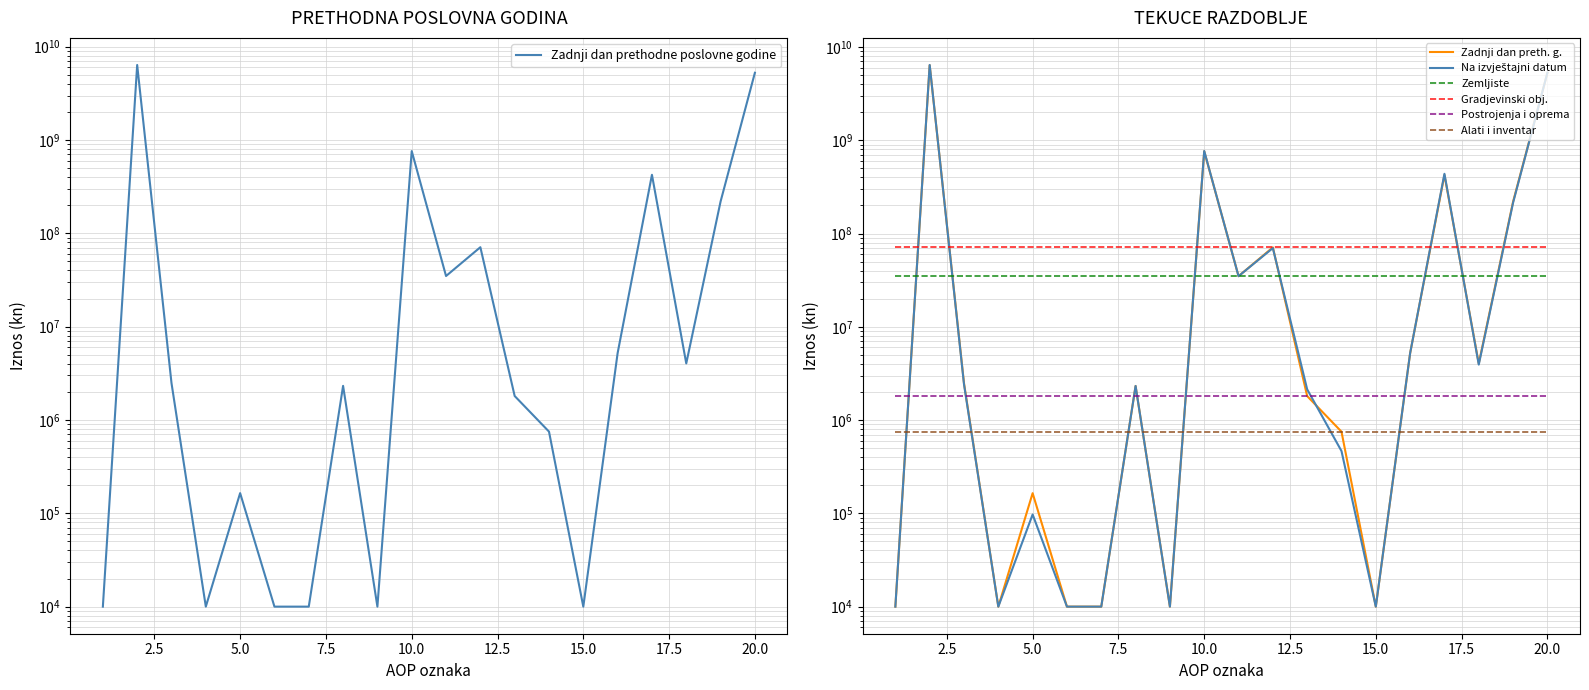

Reading right to left, what are all the values shown in this chart?

Zadnji dan prethodne poslovne godine: 5259450359	219434145	4037982	424242124	5208068	10000	750831	1807453	71045325	34897405	761423333	10000	2321004	10000	10000	164593	10000	2485597	6373051854	10000
Na izvještajni datum tekuceg razdoblja: 5289311169	213911349	3931887	436781106	5208068	10000	465554	2135222	69825754	34897405	767156345	10000	2321004	10000	10000	97265	10000	2418269	6410906674	10000